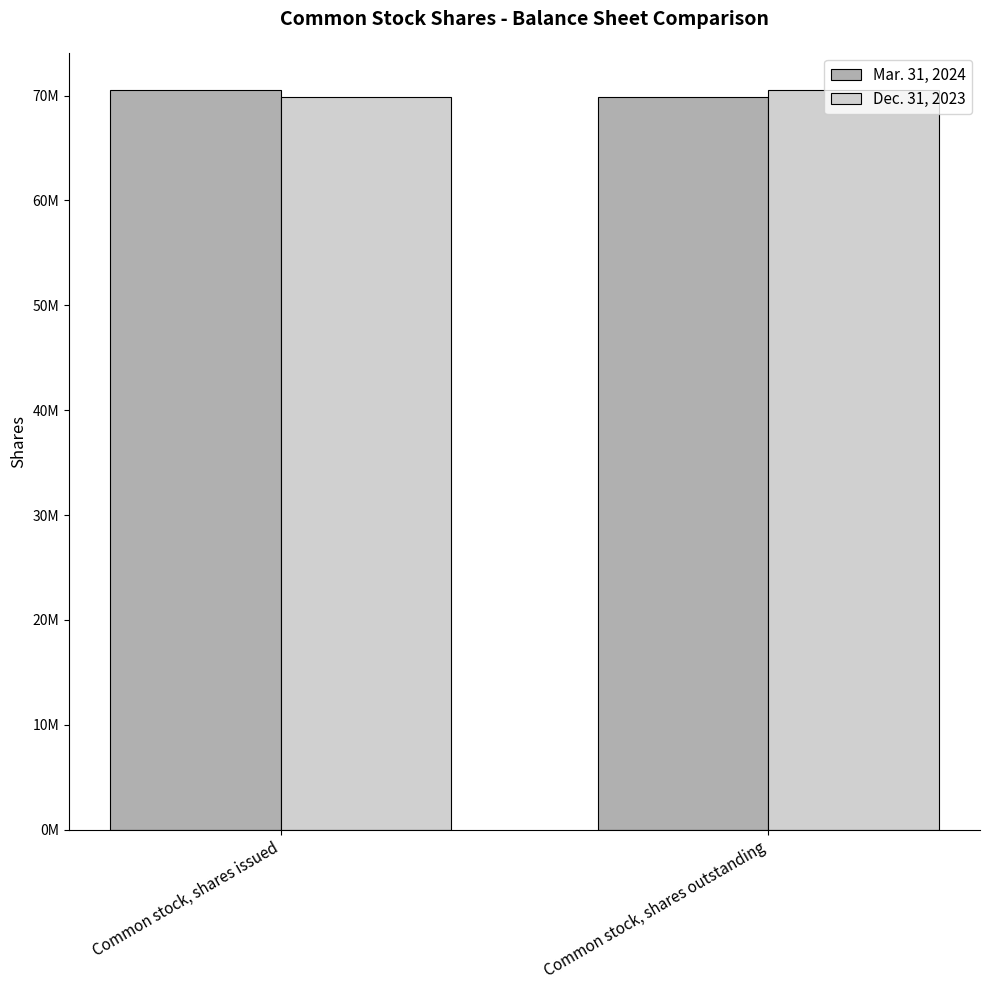

Reading left to right, extract all data points from this chart.

Mar. 31, 2024: 70554000	69905000
Dec. 31, 2023: 69905000	70554000